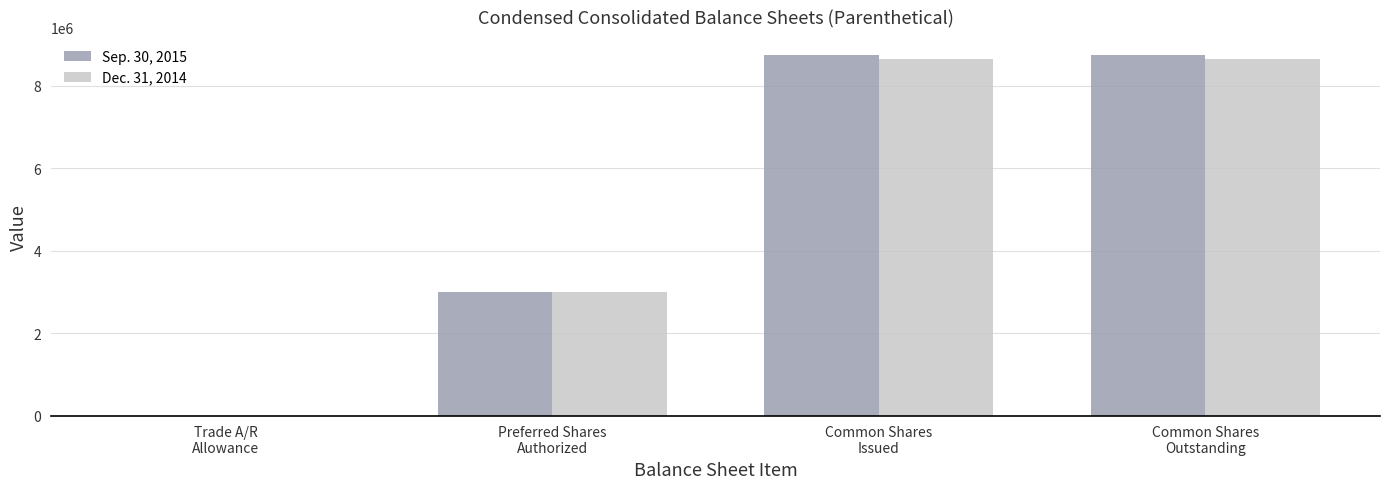

What is the greatest value displayed?

8747201